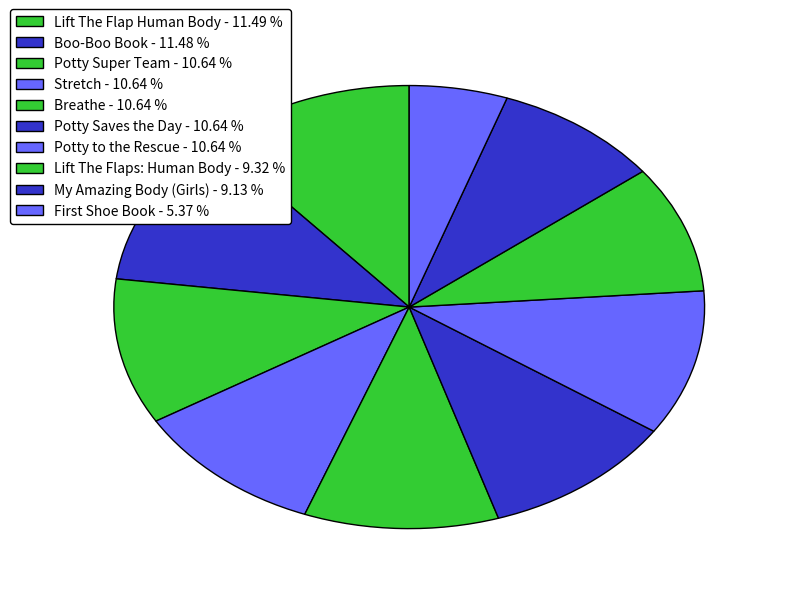

To the nearest percent, what percentage of the pie is Lift The Flap Human Body?

11%